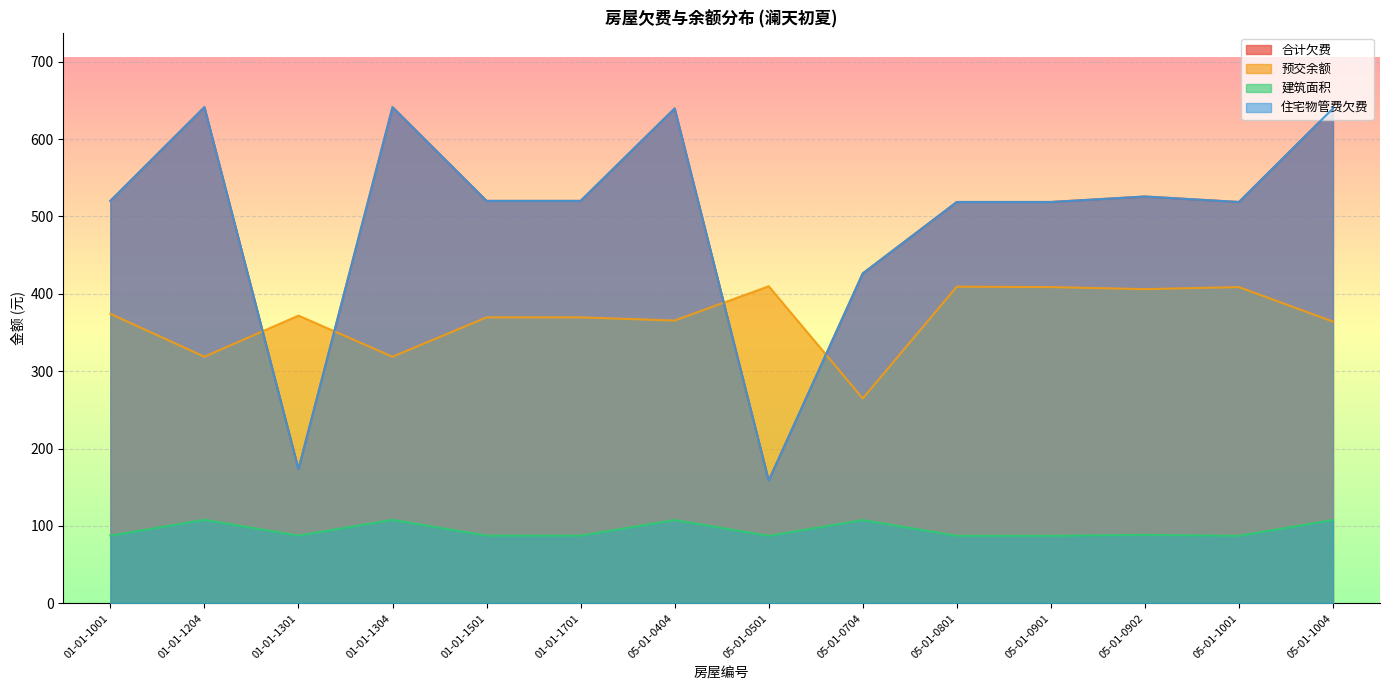

Is it true that 合计欠费 equals 520.1 at 01-01-1701?

True